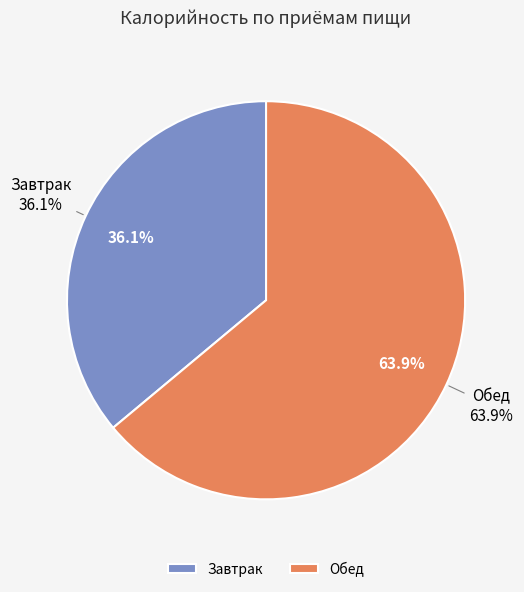

Which category has the biggest portion of the pie?

Обед